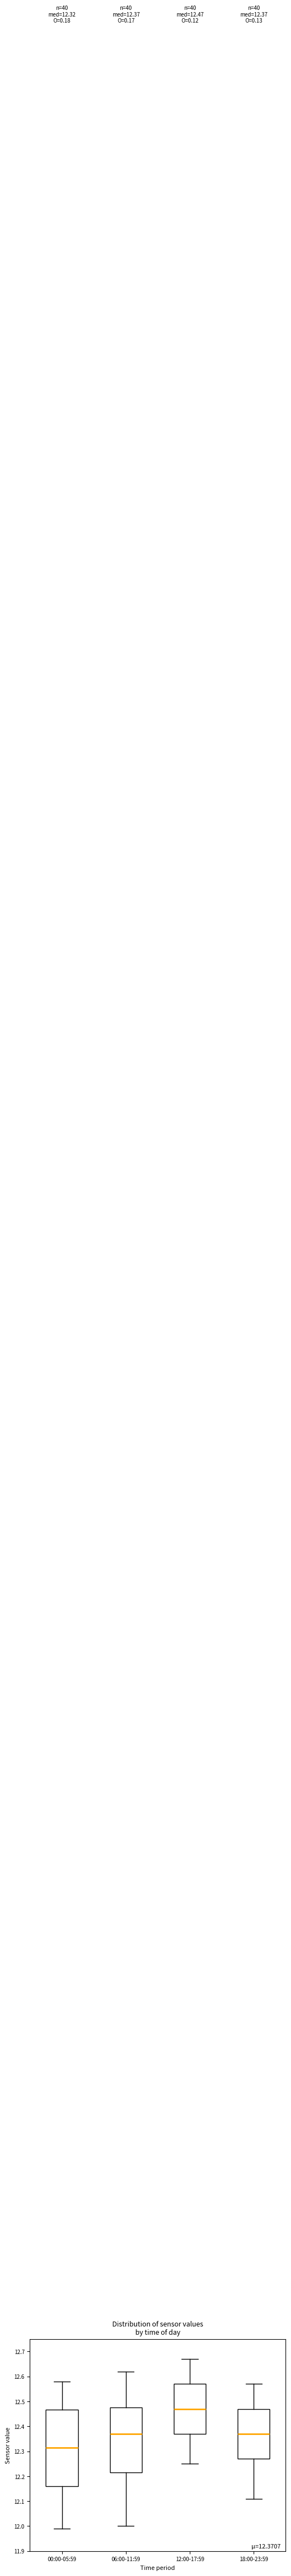

Which box's median line is the lowest?

00:00-05:59